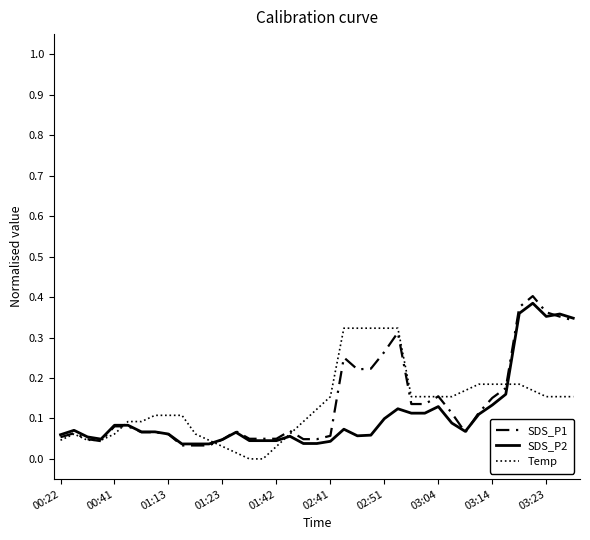

Which series has the largest range (max minus min)?

SDS_P1